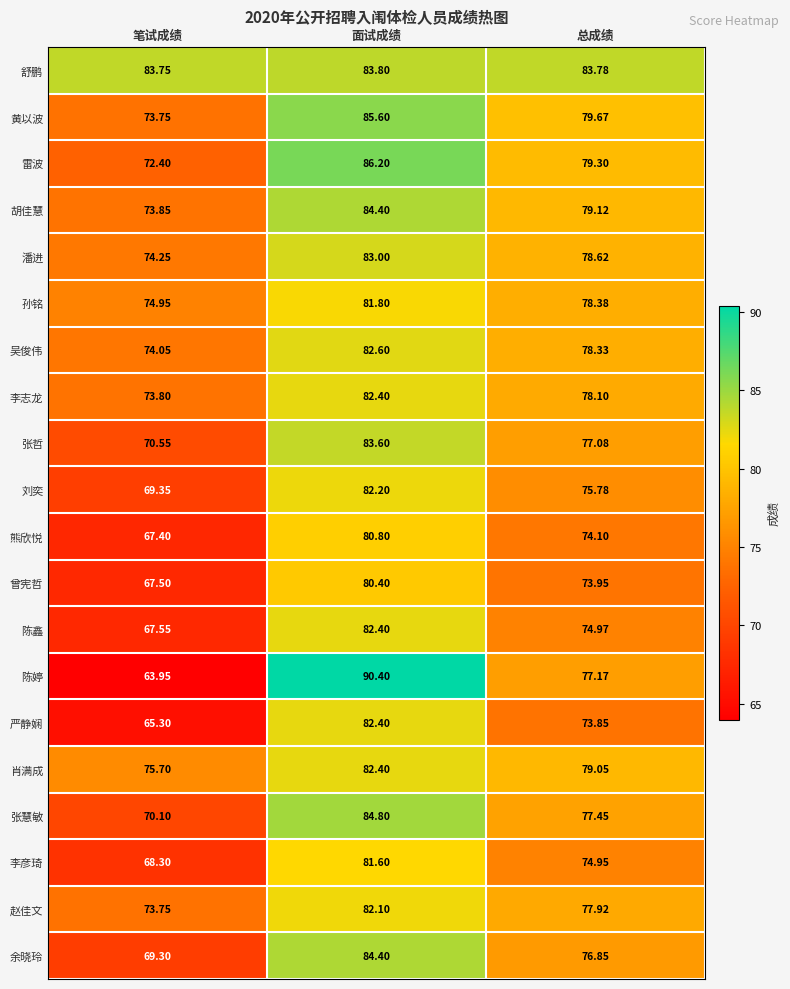

At which label is 曾宪哲 closest to 73?

总成绩